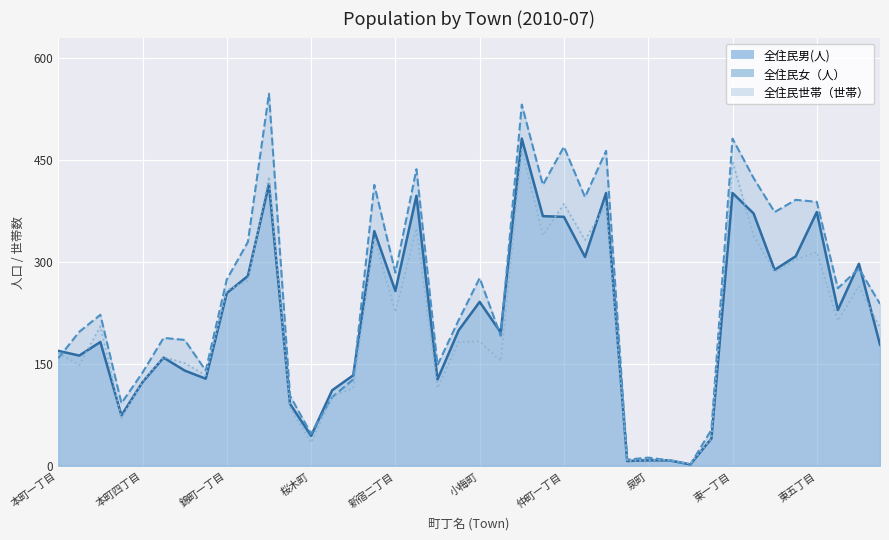

At 東七丁目, list the series in order from smallest to largest.

全住民世帯（世帯）, 全住民女（人）, 全住民男(人)